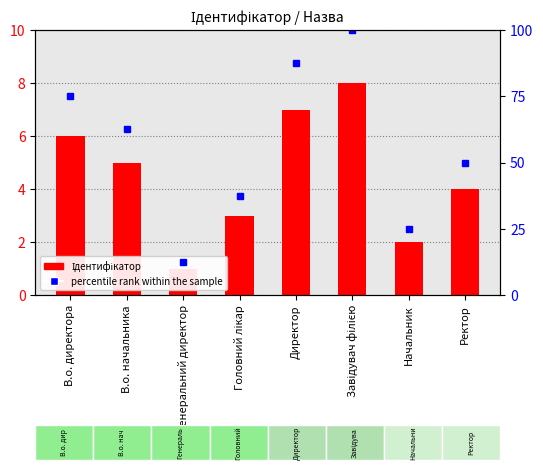

What is the difference between the maximum and minimum values in the Ідентифікатор series?

7.0